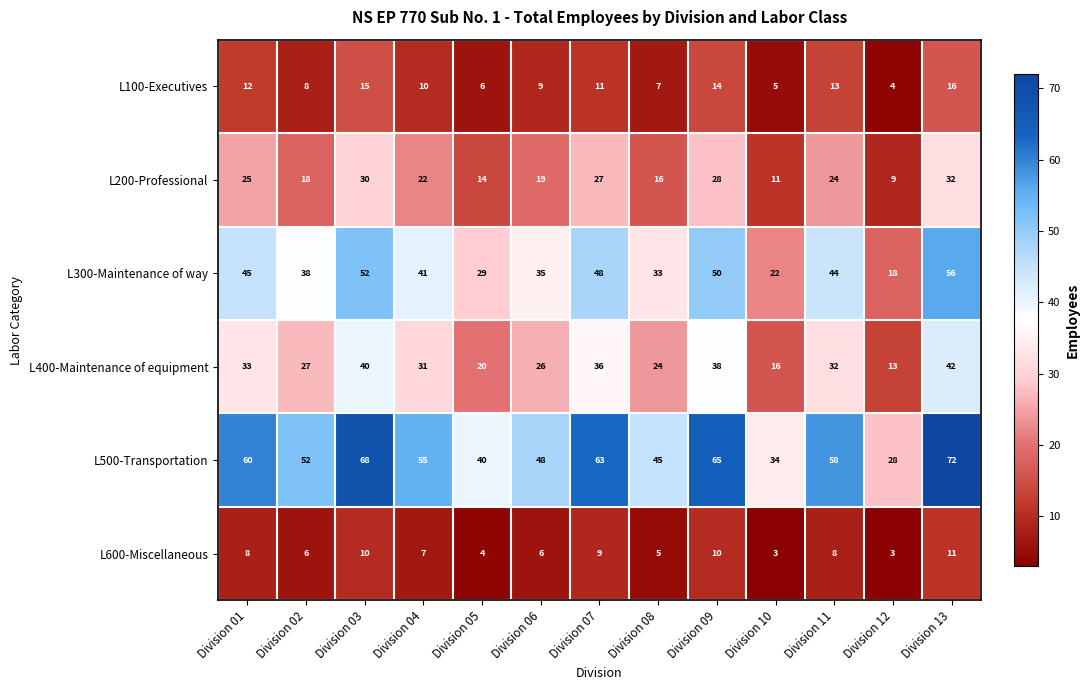

Between Division 04 and Division 07, which series saw the biggest shift?

L500-Transportation